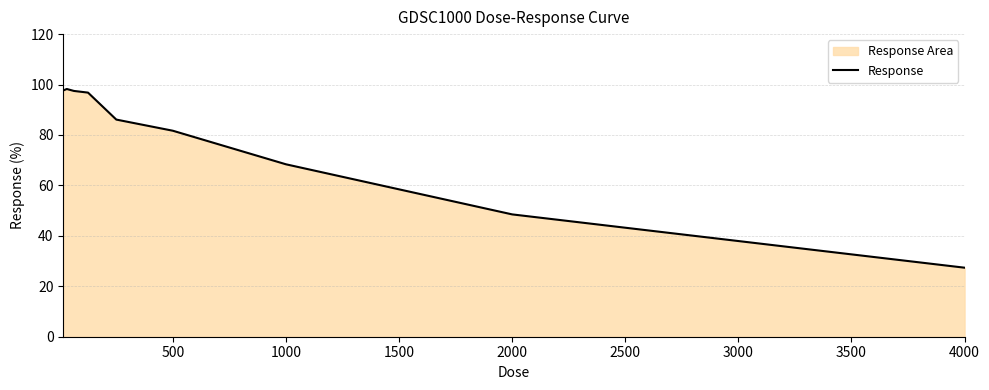

How many data points are less than 86?

4